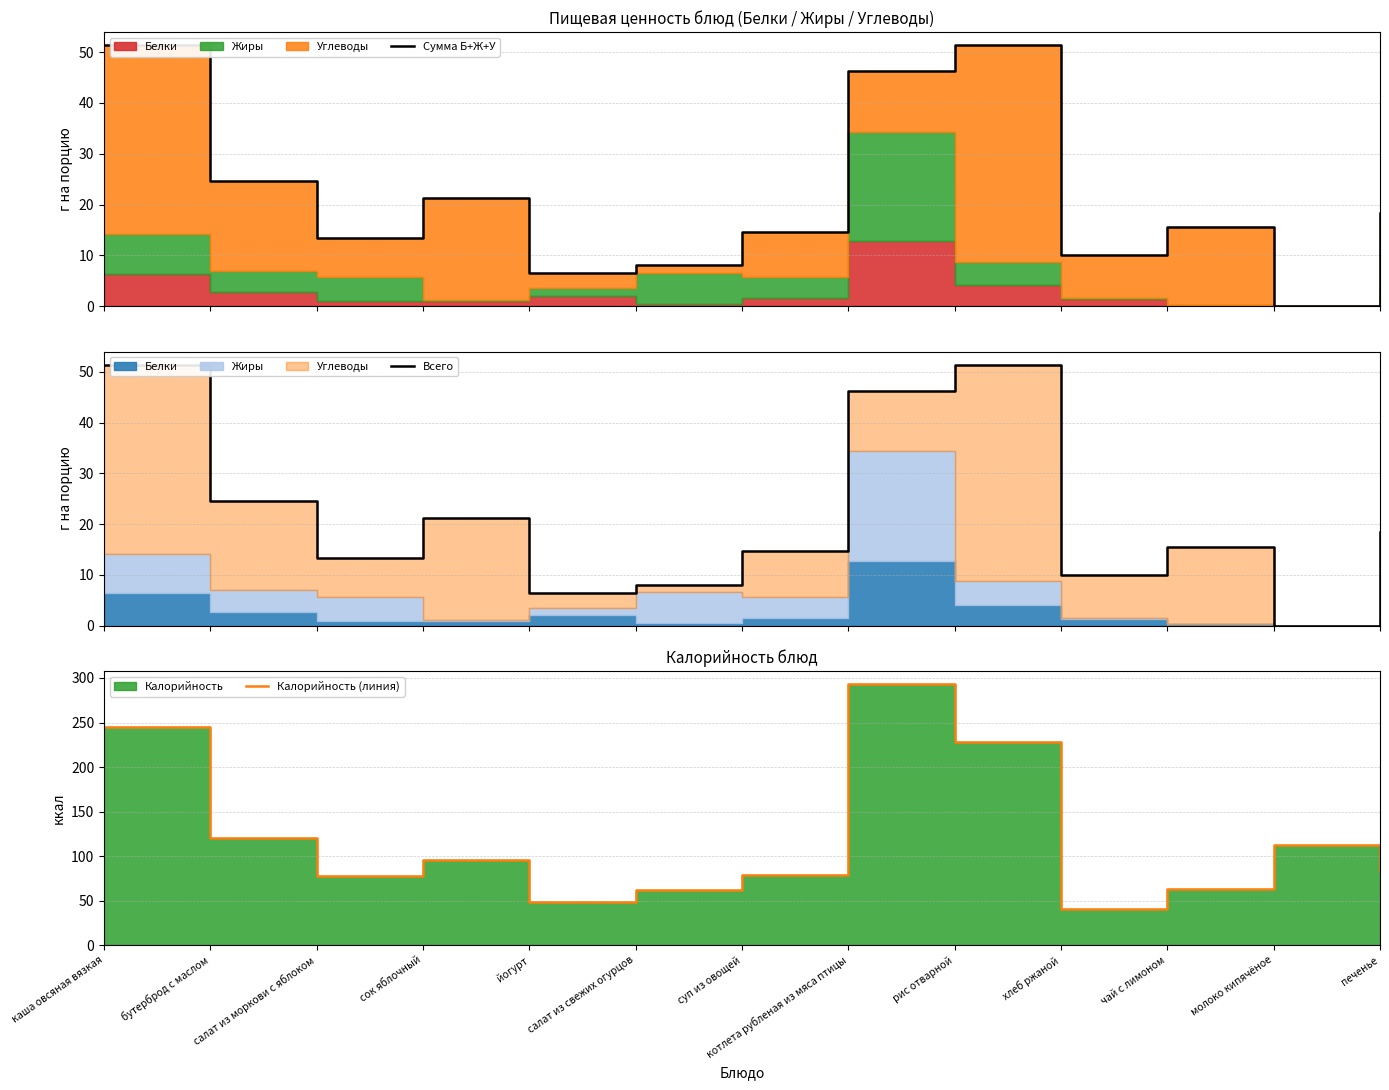

Rank the series at салат из моркови с яблоком from lowest to highest value.

Сумма Б+Ж+У, Всего, Калорийность (линия)